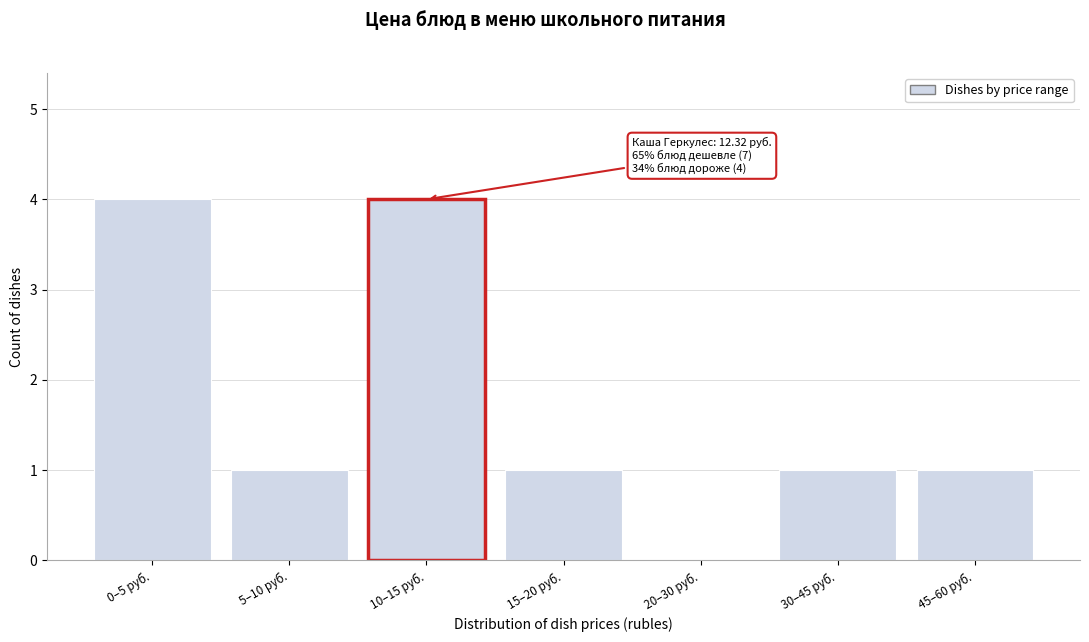

Reading right to left, list all the values displayed in this chart.

45–60 руб.=1	30–45 руб.=1	20–30 руб.=0	15–20 руб.=1	10–15 руб.=4	5–10 руб.=1	0–5 руб.=4